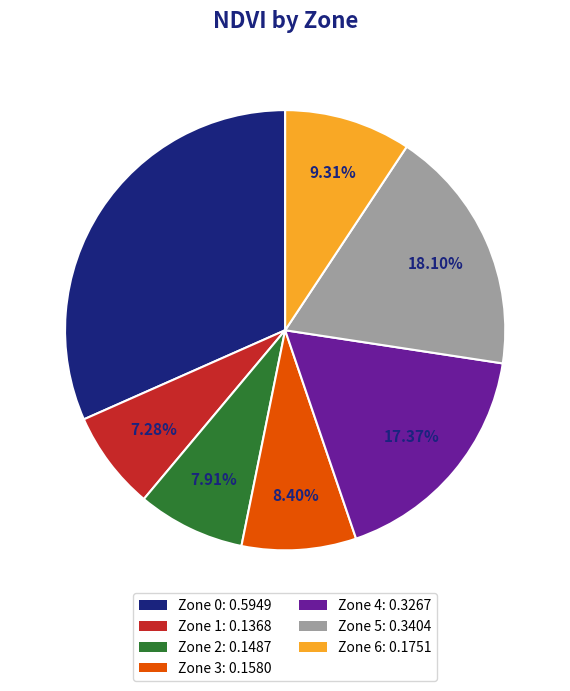

Which has a higher value, Zone 2 or Zone 4?

Zone 4